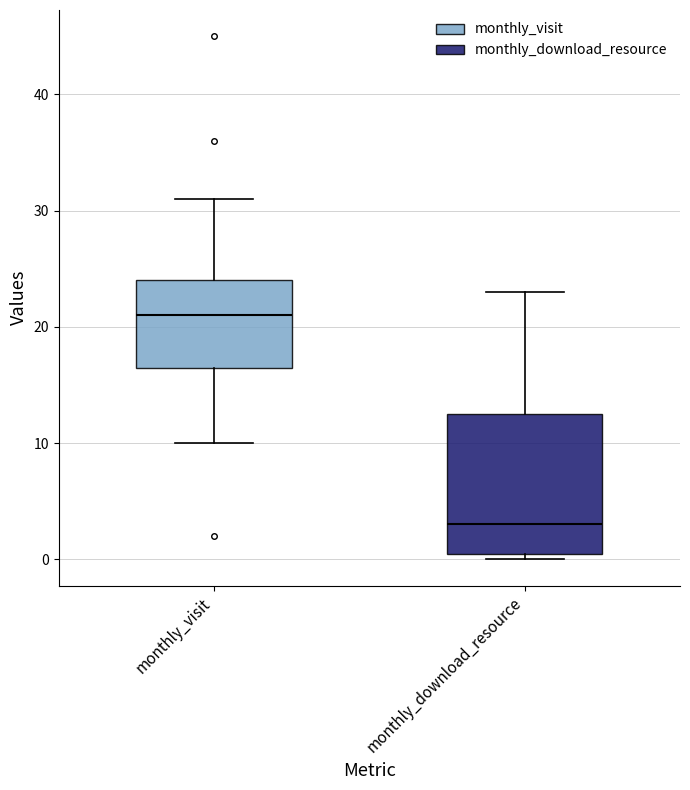

Where is the lower edge of the box for monthly_download_resource on the y-axis? The values are not printed on the chart, so give them approximately, as read against the axis.

1